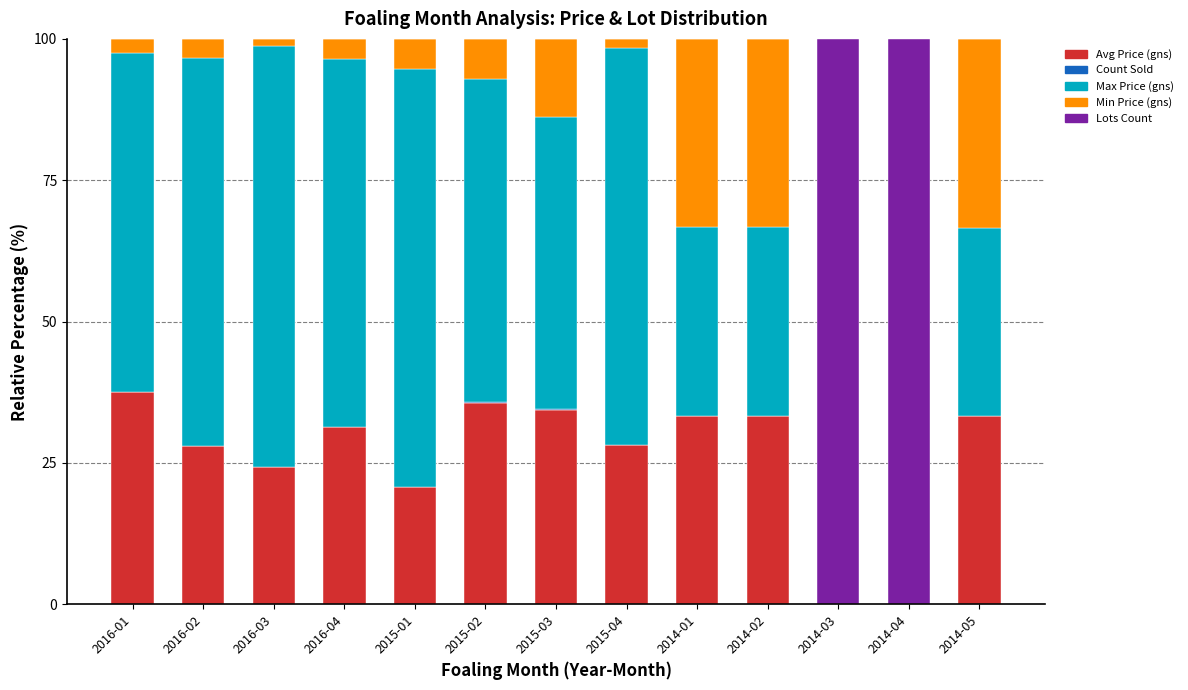

True or false: Avg Price (gns) has a value of 51.3 at 2016-04.

False